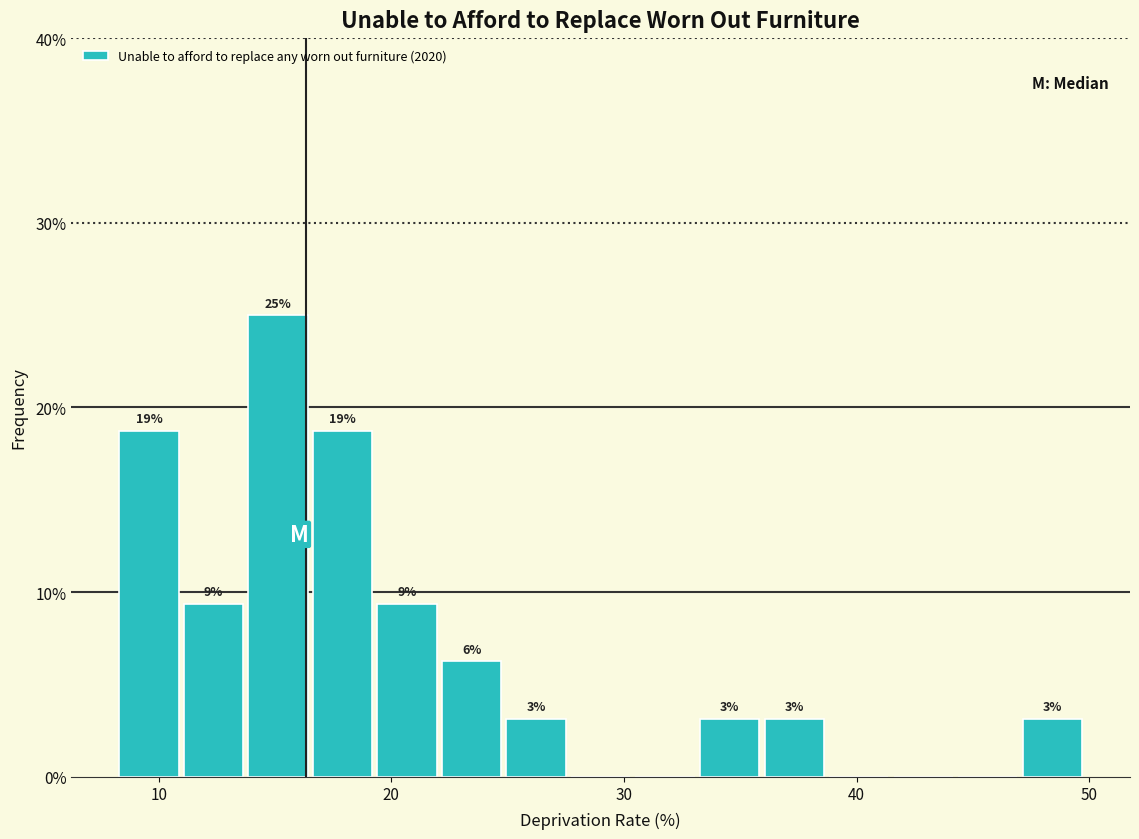

Around what value on the x-axis is the tallest bar? Give the approximate position of its centre, as read against the axis.

15